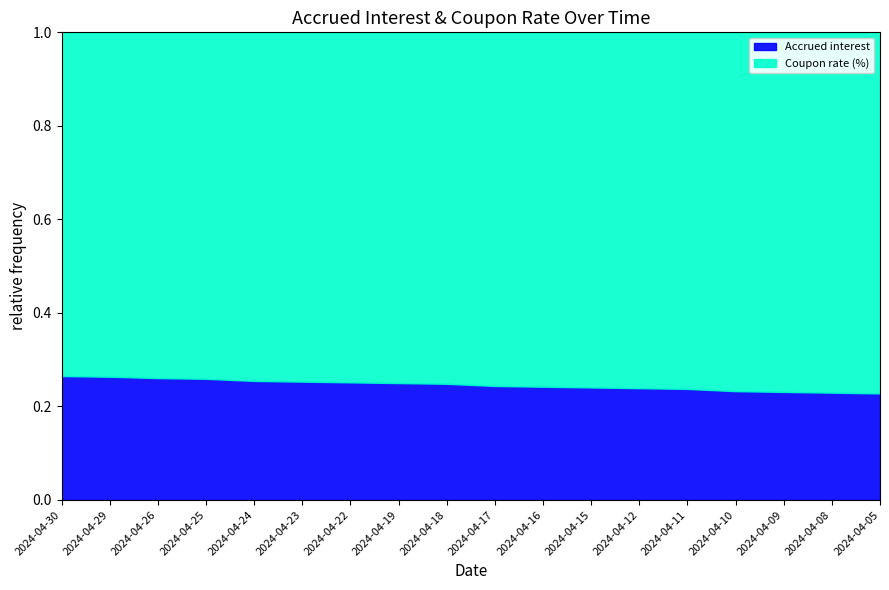

Reading left to right, transcribe all the data shown in this chart.

Accrued interest: 2024-04-30=2.2	2024-04-29=2.2	2024-04-26=2.2	2024-04-25=2.2	2024-04-24=2.1	2024-04-23=2.1	2024-04-22=2.1	2024-04-19=2.0	2024-04-18=2.0	2024-04-17=2.0	2024-04-16=2.0	2024-04-15=1.9	2024-04-12=1.9	2024-04-11=1.9	2024-04-10=1.9	2024-04-09=1.8	2024-04-08=1.8	2024-04-05=1.8
Coupon rate (%): 2024-04-30=6.2	2024-04-29=6.2	2024-04-26=6.2	2024-04-25=6.2	2024-04-24=6.2	2024-04-23=6.2	2024-04-22=6.2	2024-04-19=6.2	2024-04-18=6.2	2024-04-17=6.2	2024-04-16=6.2	2024-04-15=6.2	2024-04-12=6.2	2024-04-11=6.2	2024-04-10=6.2	2024-04-09=6.2	2024-04-08=6.2	2024-04-05=6.2